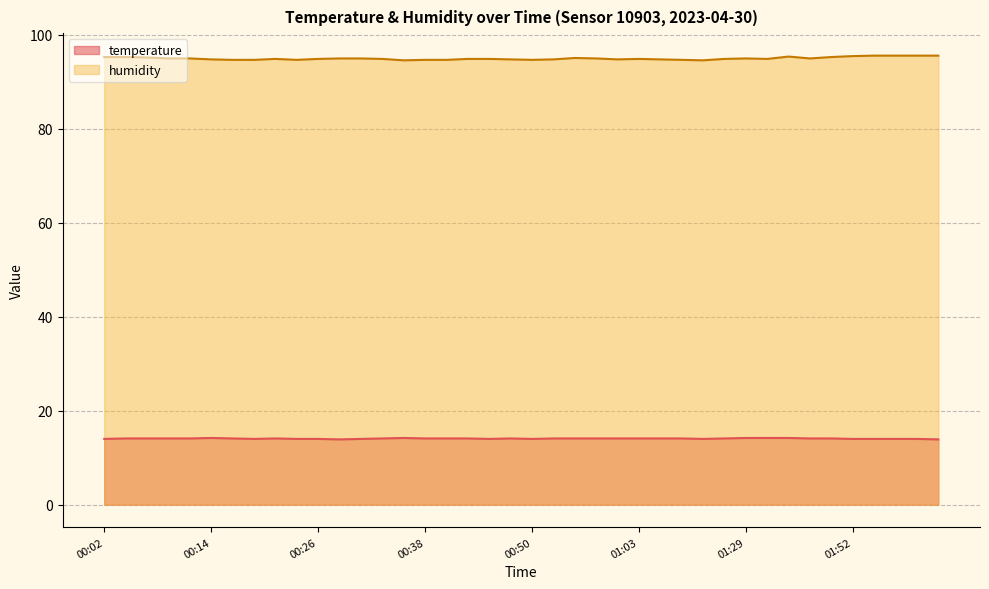

True or false: humidity and temperature cross at least once.

False